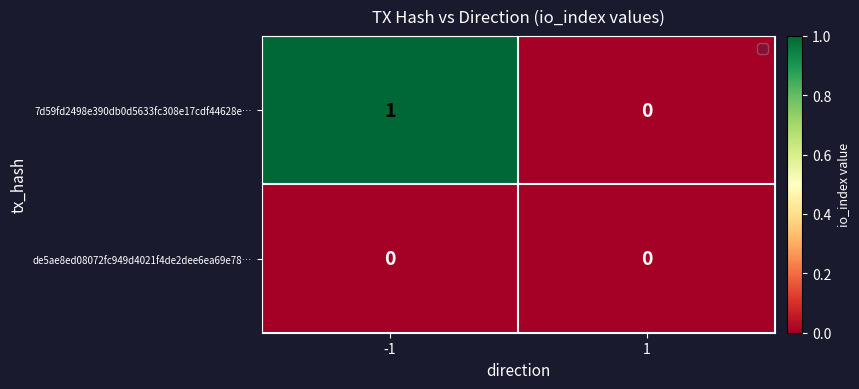

Rank the series at -1 from lowest to highest value.

de5ae8ed08072fc949d4021f4de2dee6ea69e78…, 7d59fd2498e390db0d5633fc308e17cdf44628e…